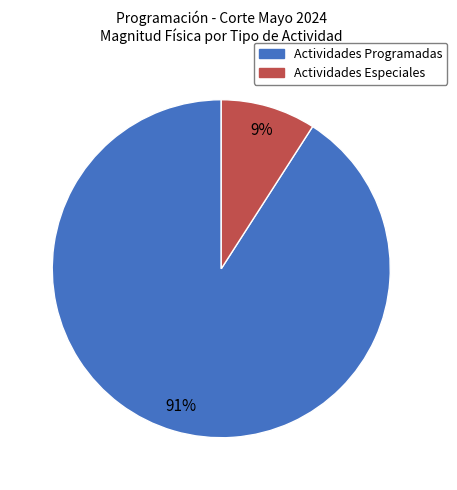

To the nearest percent, what is the average slice percentage?

50%